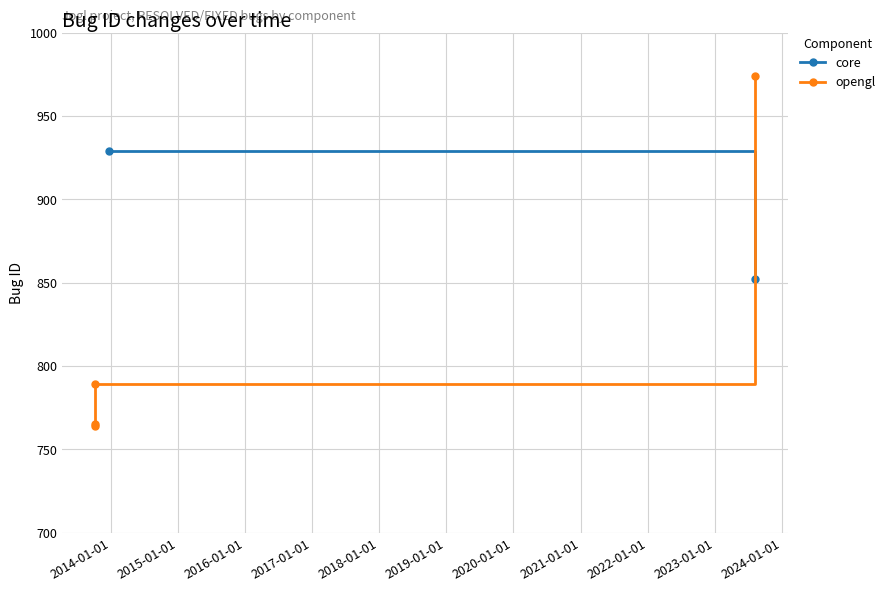

Is it true that the value at 2023-08-06 is 852?

True